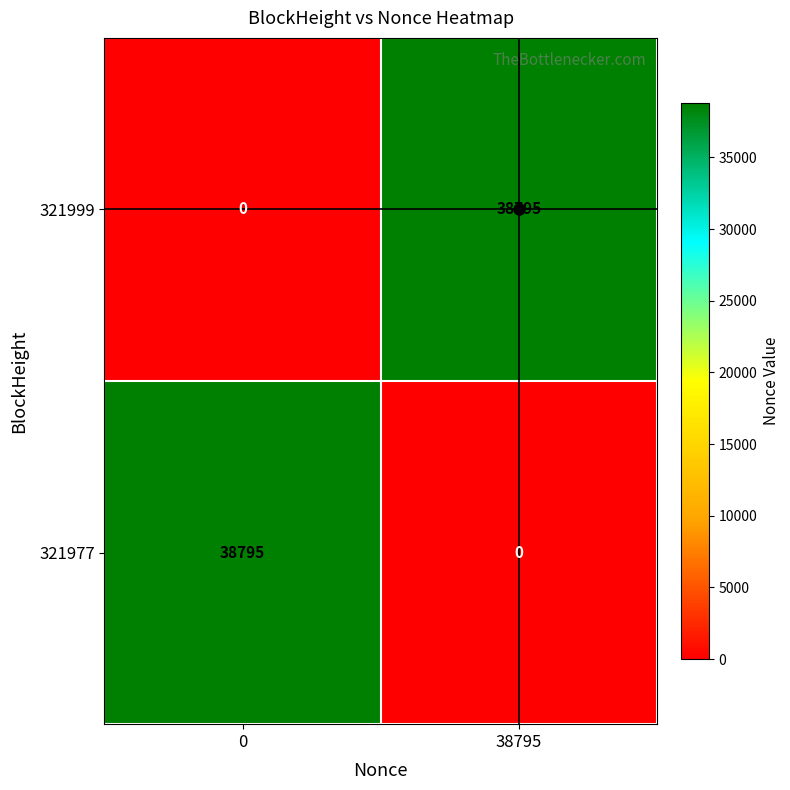

At which label does 321977 reach its minimum?

38795